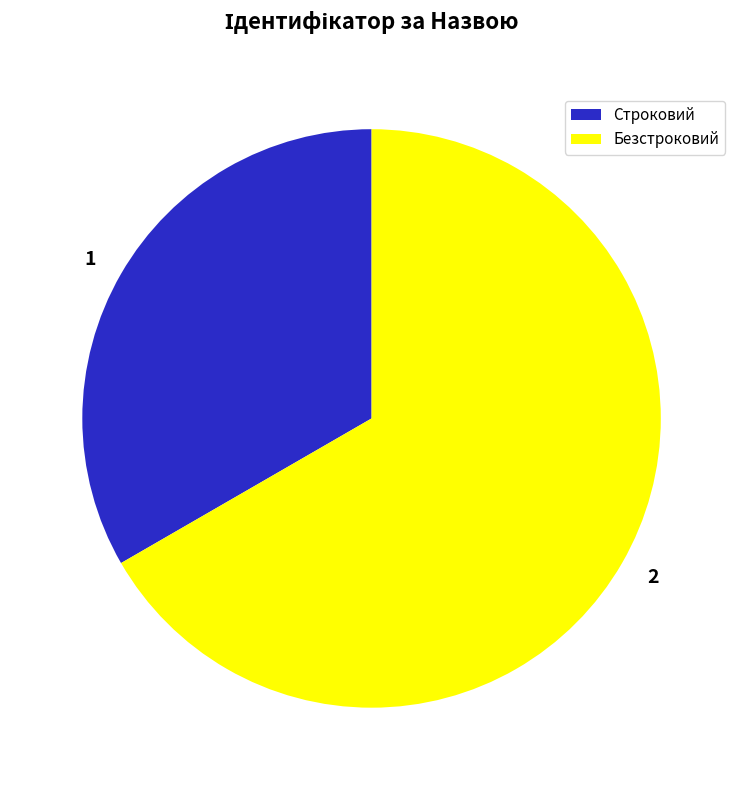

Do Строковий and Безстроковий together represent more than half of the pie?

Yes